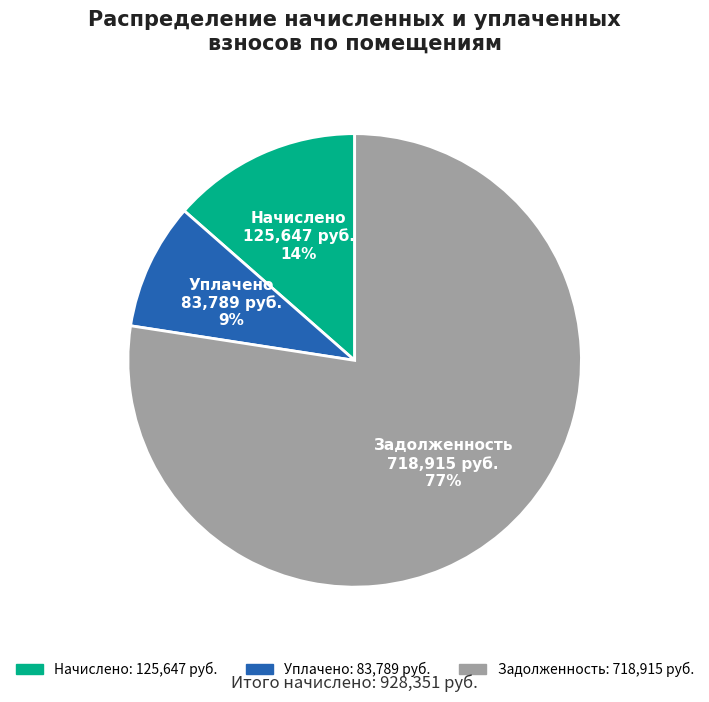

Does any single category account for the majority?

Yes